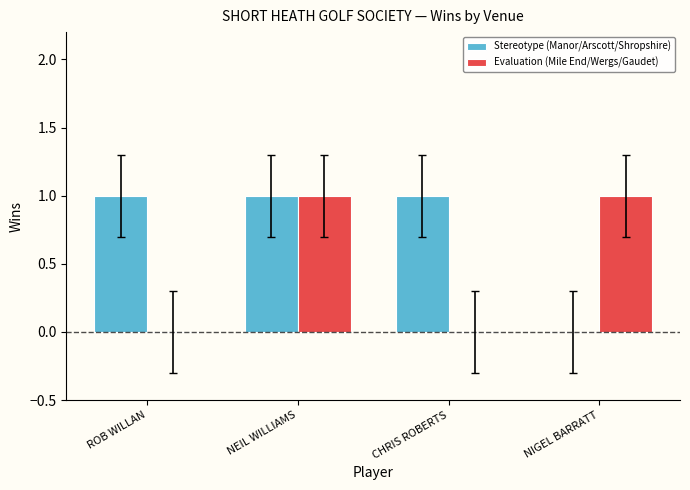

Count the Stereotype (Manor/Arscott/Shropshire) values in the range 1 to 2.

3